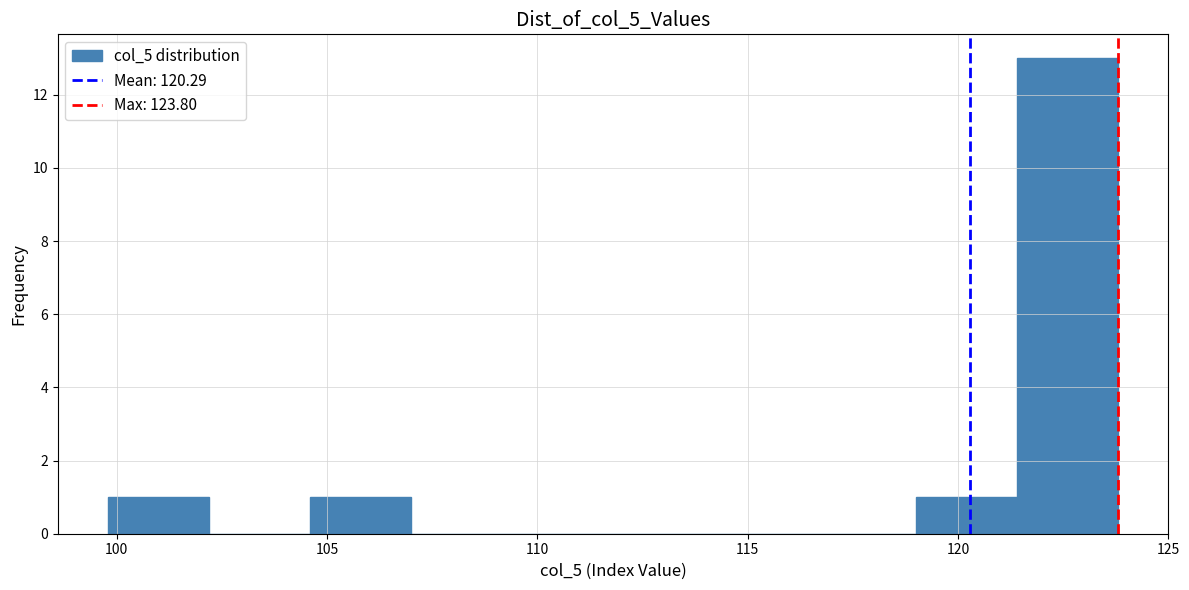

Reading left to right, transcribe this chart: for each bar, give the range it covers on the x-axis and its height. Neither the bar edges nor the heights are printed on the chart, so give them approximately, as read against the axes.

99.8 to 102.2: 1
102.2 to 104.6: 0
104.6 to 107.0: 1
107.0 to 109.4: 0
109.4 to 111.8: 0
111.8 to 114.2: 0
114.2 to 116.6: 0
116.6 to 119.0: 0
119.0 to 121.4: 1
121.4 to 123.8: 13